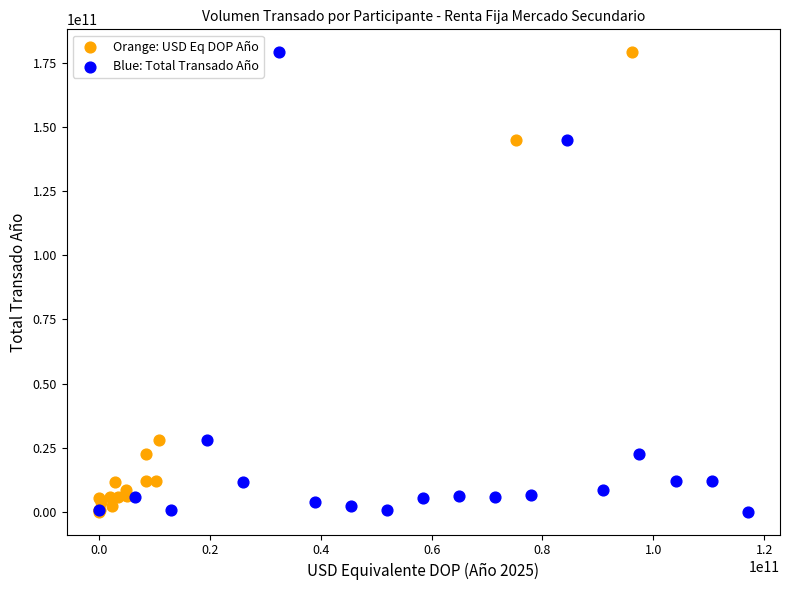

What are all the series names shown in the legend?

Orange: USD Eq DOP Año, Blue: Total Transado Año